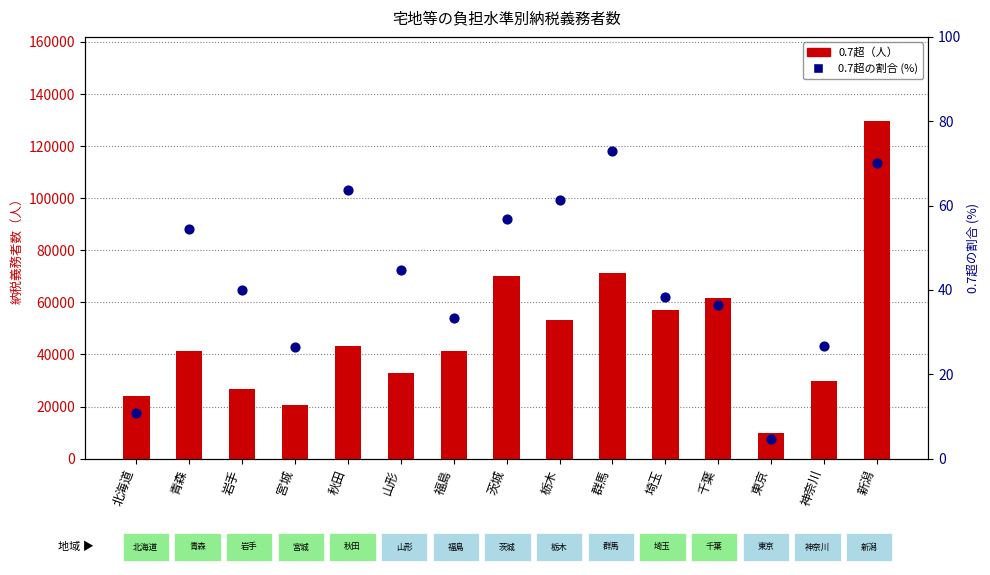

Is the value of 0.7超（人） at 福島 greater than the value of 0.7超の割合 (%) at 宮城?

Yes